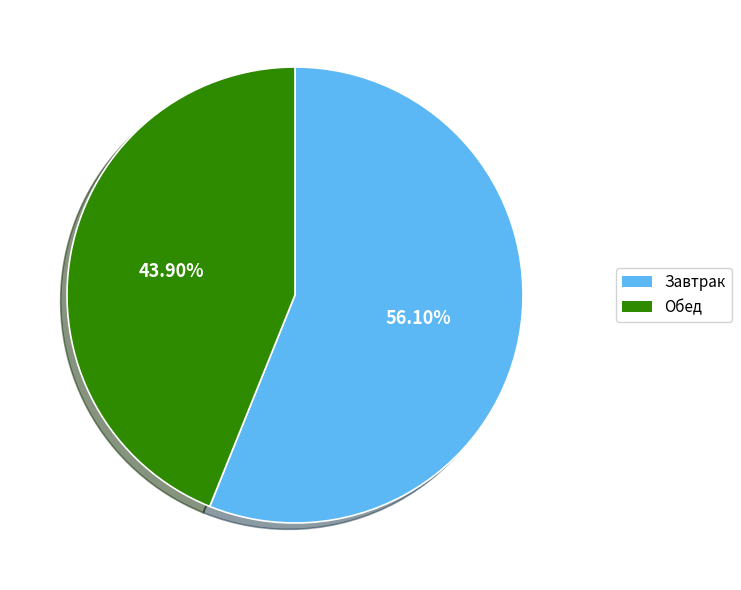

Count the number of slices in the pie.

2